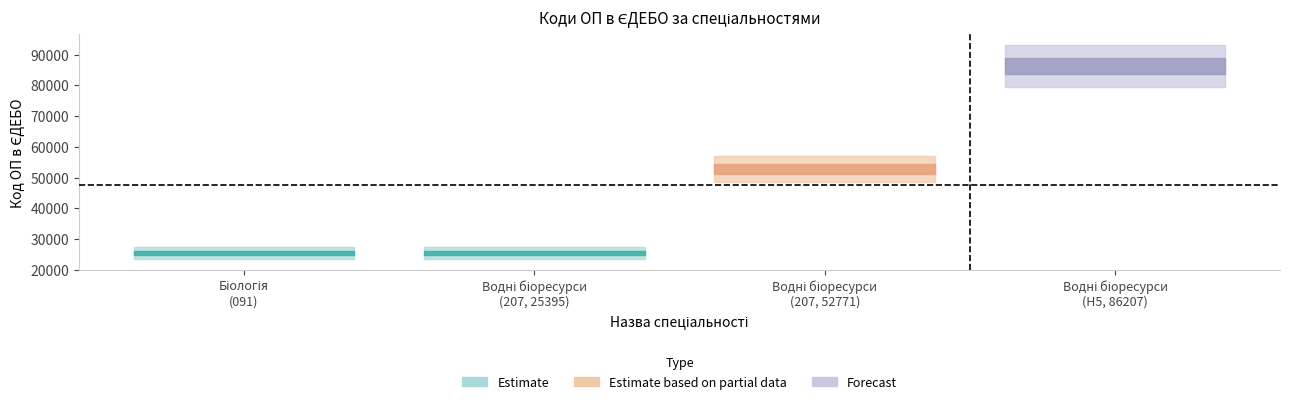

List the labels in order of value, largest first.

Водні біоресурси та аквакультура (86207), Водні біоресурси та аквакультура (52771), Біологія, Водні біоресурси та аквакультура (25395)